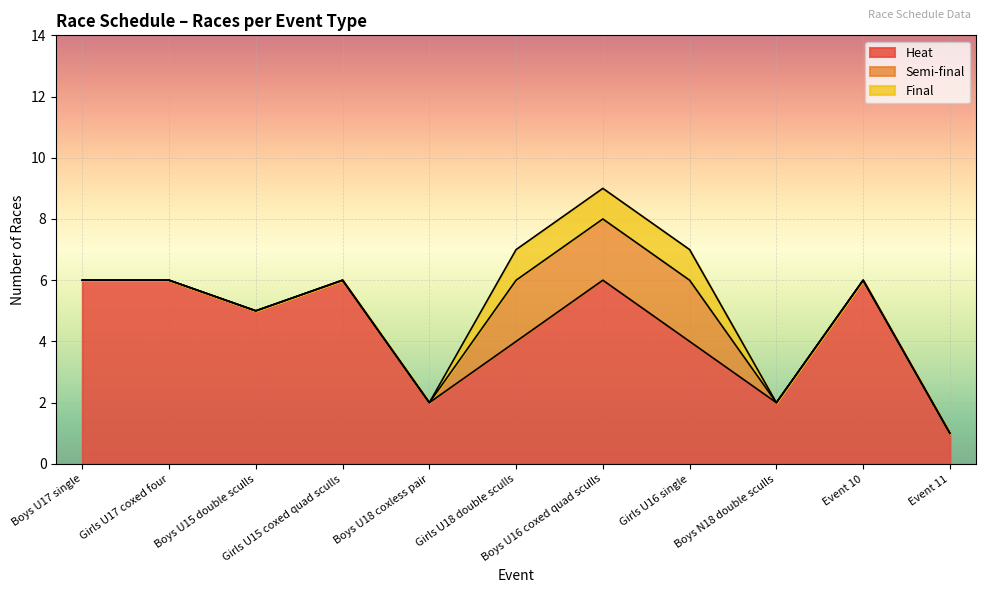

What is the total value across all series at Event 11?

1